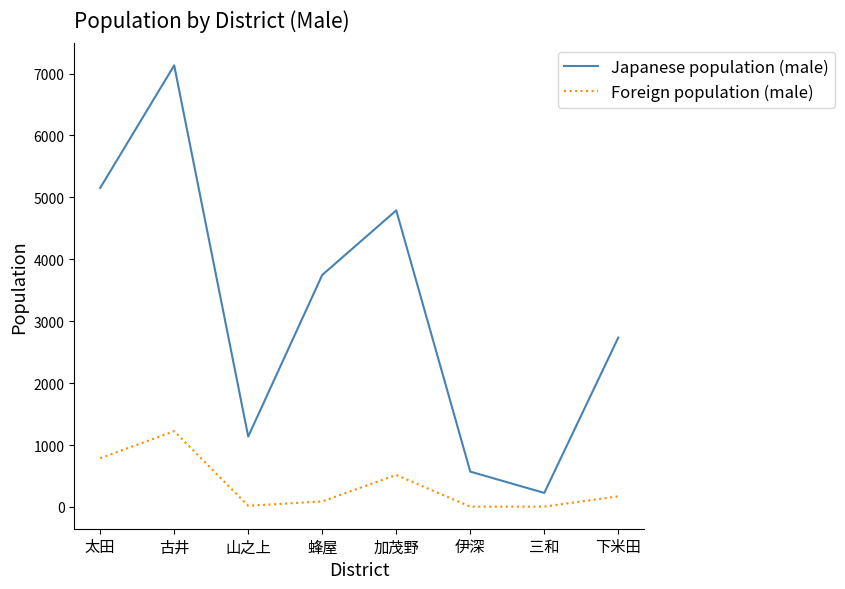

Which category has the highest value across all series?

古井